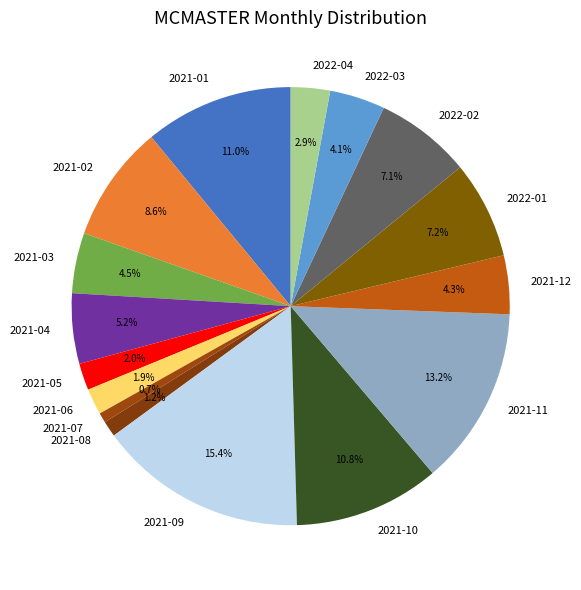

Which slice is the largest?

2021-09